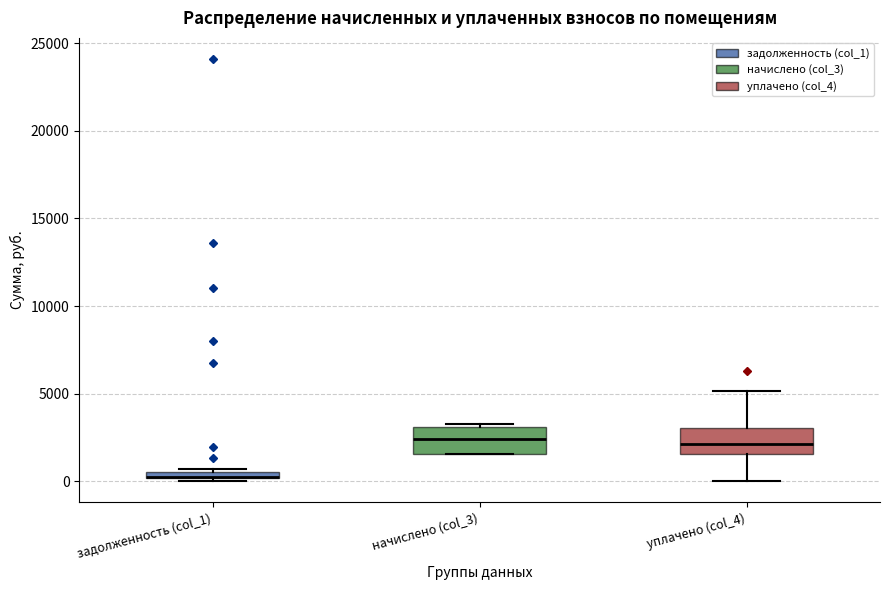

Where is the upper edge of the box for уплачено (col_4) on the y-axis? The values are not printed on the chart, so give them approximately, as read against the axis.

3000